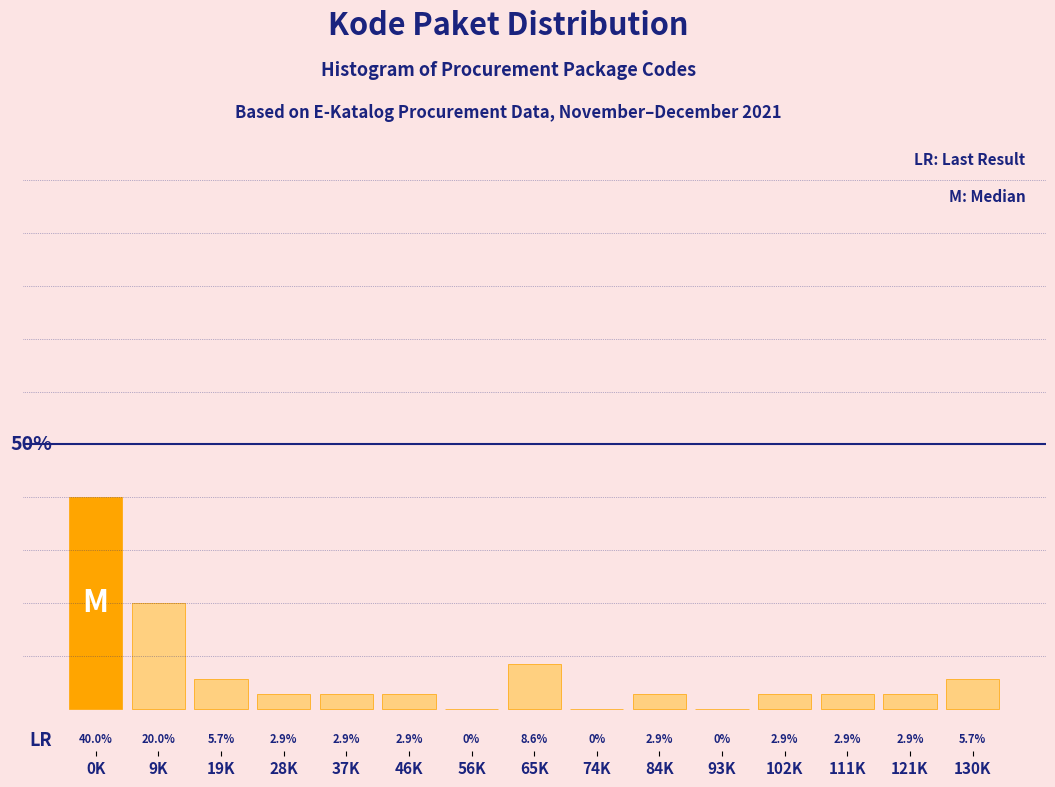

Which has a higher value, 65K or 84K?

65K